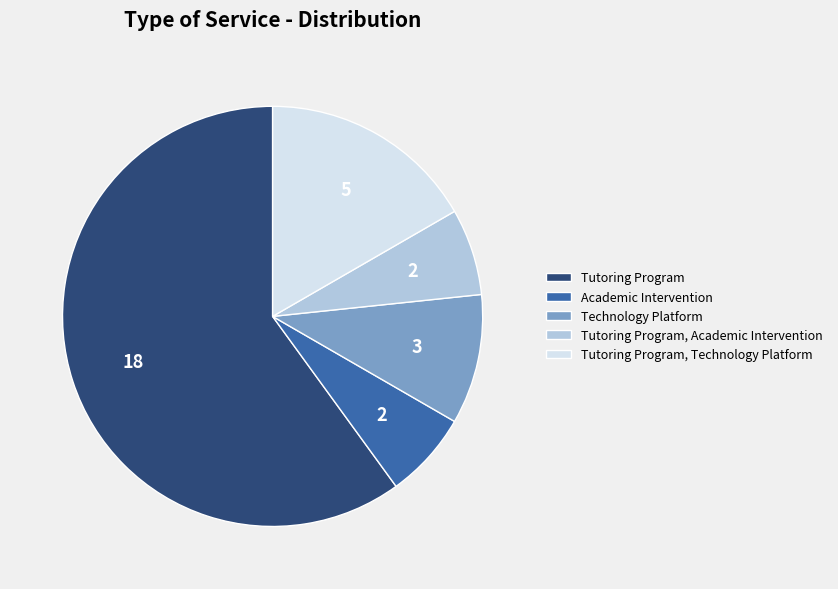

Do Tutoring Program, Academic Intervention and Academic Intervention together represent more than half of the pie?

No